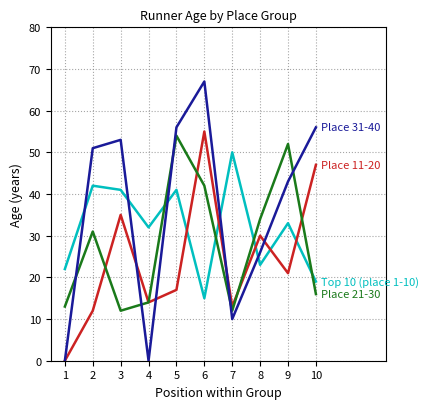

Count the number of categories in the chart.

10